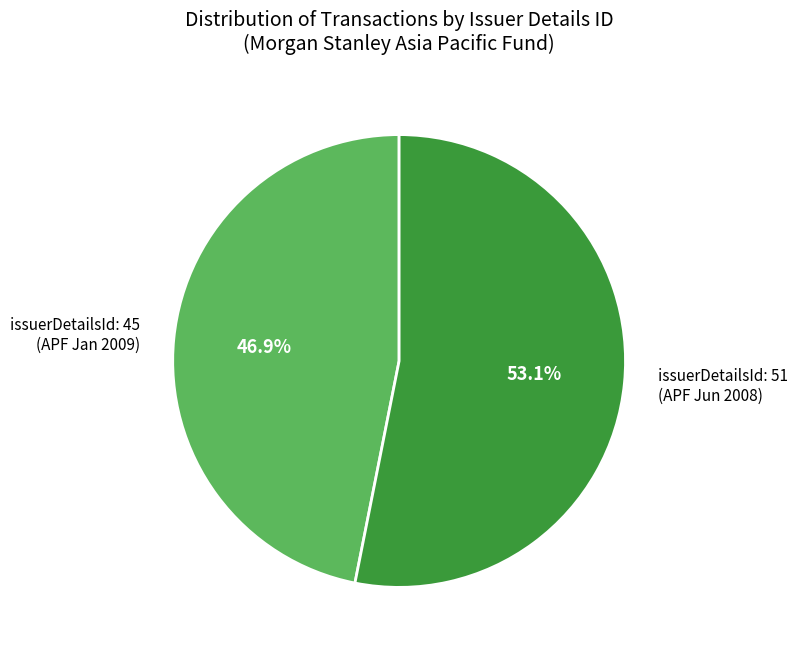

Which has a higher value, issuerDetailsId: 51 (APF Jun 2008) or issuerDetailsId: 45 (APF Jan 2009)?

issuerDetailsId: 51 (APF Jun 2008)